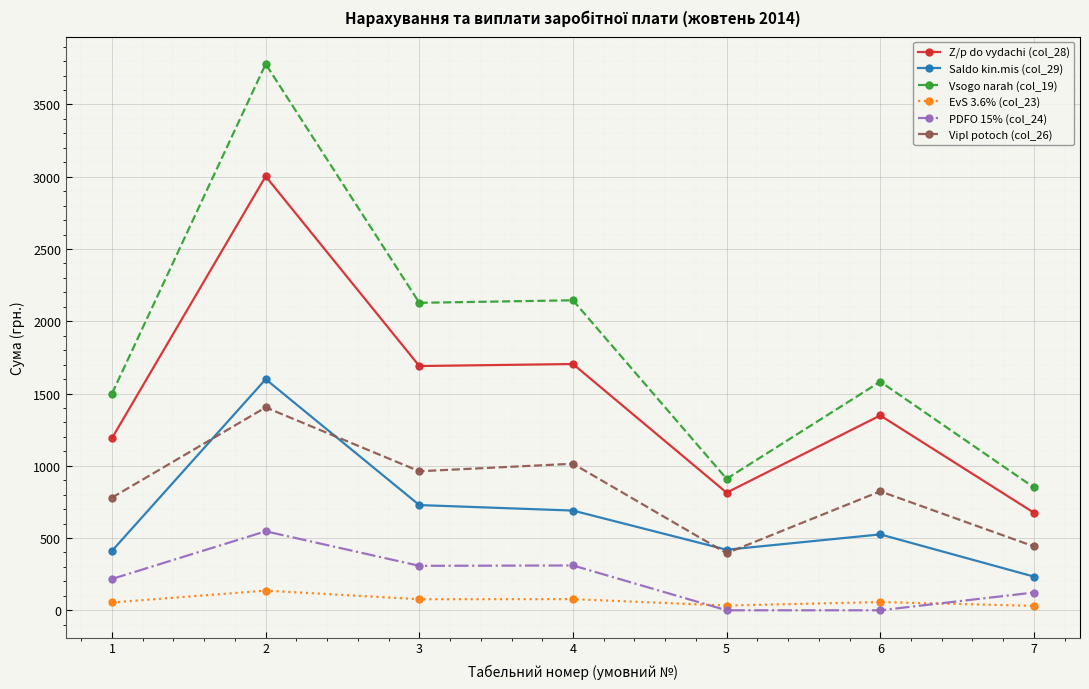

Which series has the largest total across all categories?

Vsogo narah (col_19)